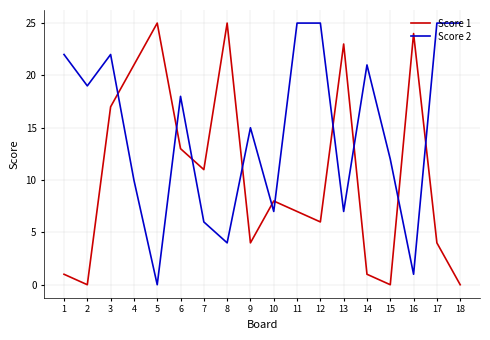

Reading left to right, extract all data points from this chart.

Score 1: 1	0	17	21	25	13	11	25	4	8	7	6	23	1	0	24	4	0
Score 2: 22	19	22	10	0	18	6	4	15	7	25	25	7	21	12	1	25	25